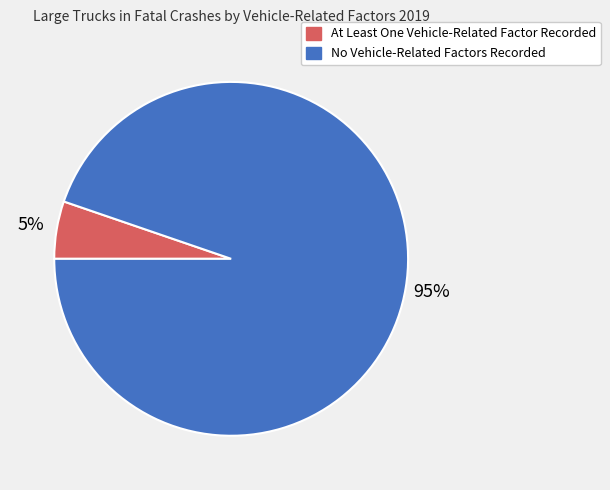

Combined, do At Least One Vehicle-Related Factor Recorded and No Vehicle-Related Factors Recorded account for over 50%?

Yes